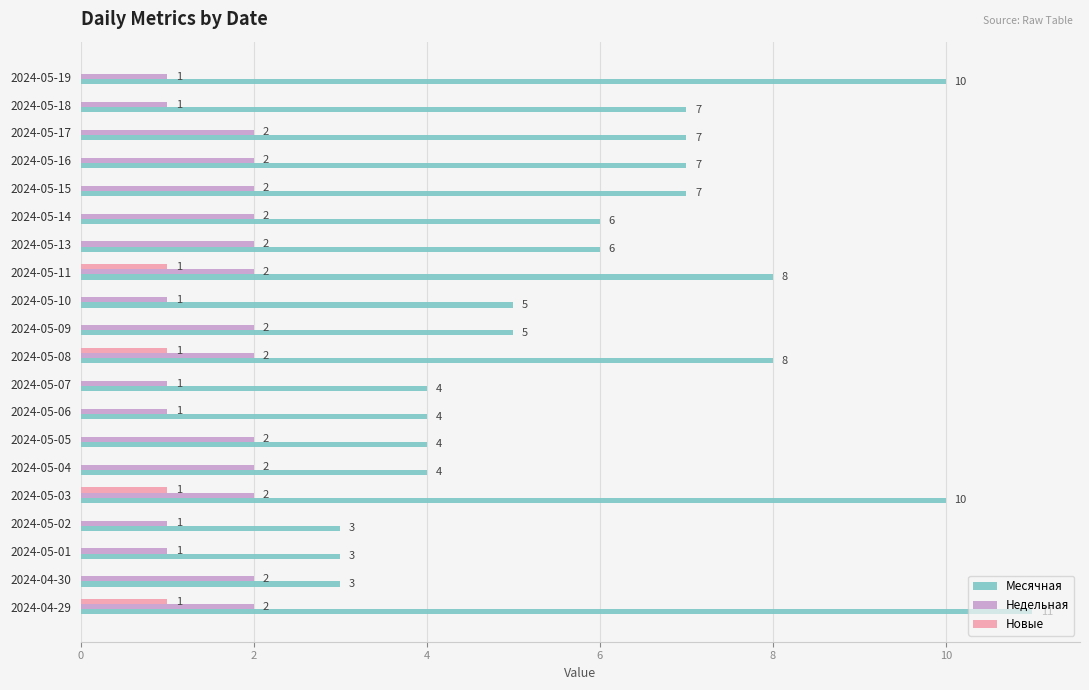

Which series changed the most between 2024-05-18 and 2024-05-10?

Месячная